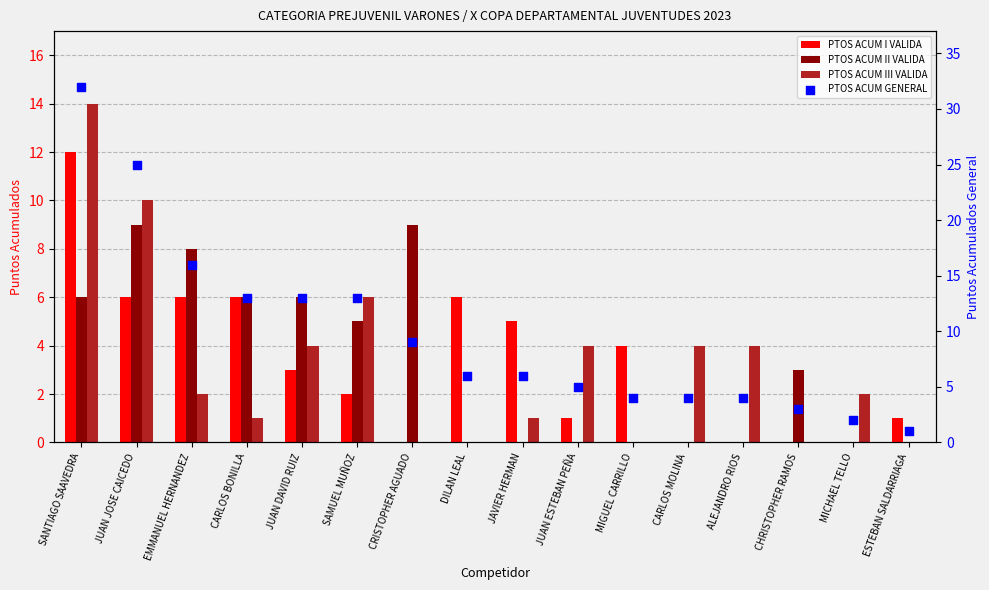

What is the total value across all series at JUAN JOSE CAICEDO?

50